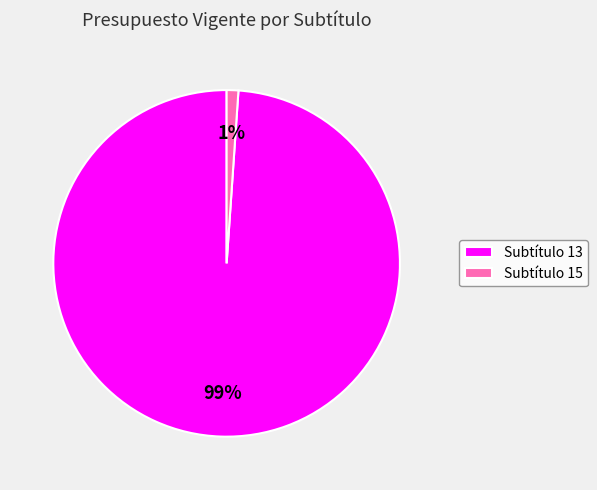

Rank the categories by value from highest to lowest.

Subtítulo 13, Subtítulo 15